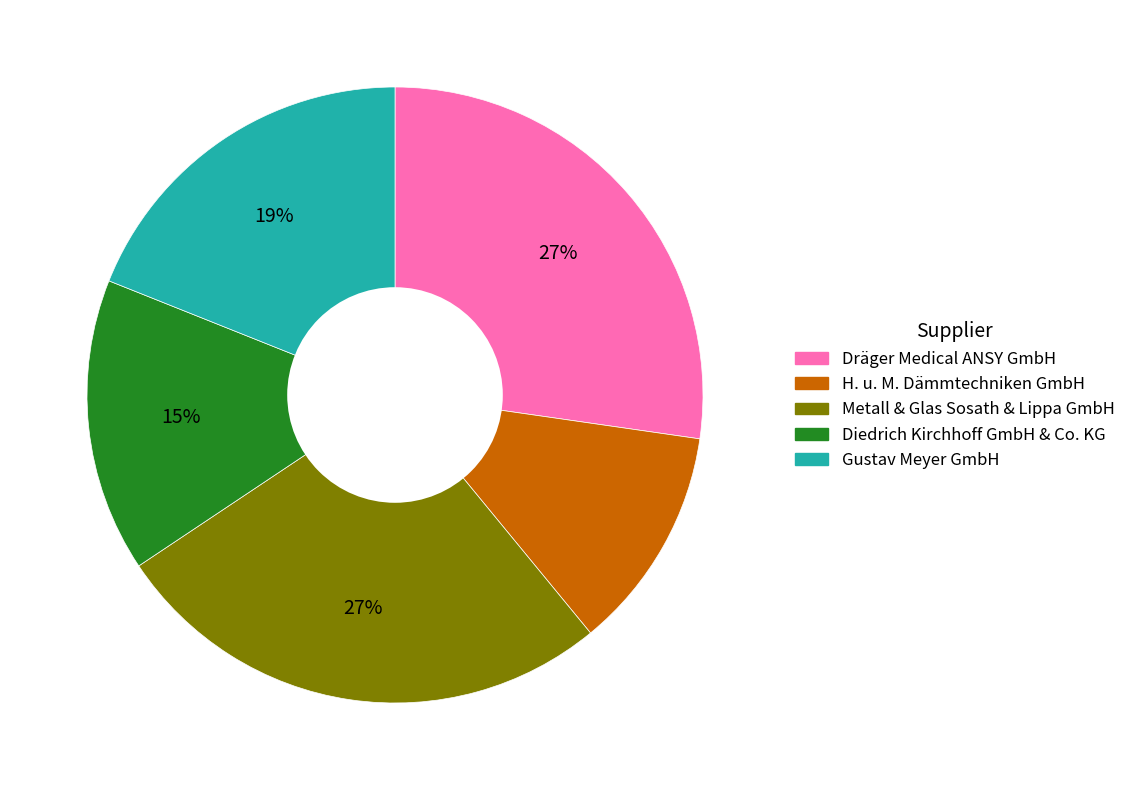

How many segments does this pie chart have?

5